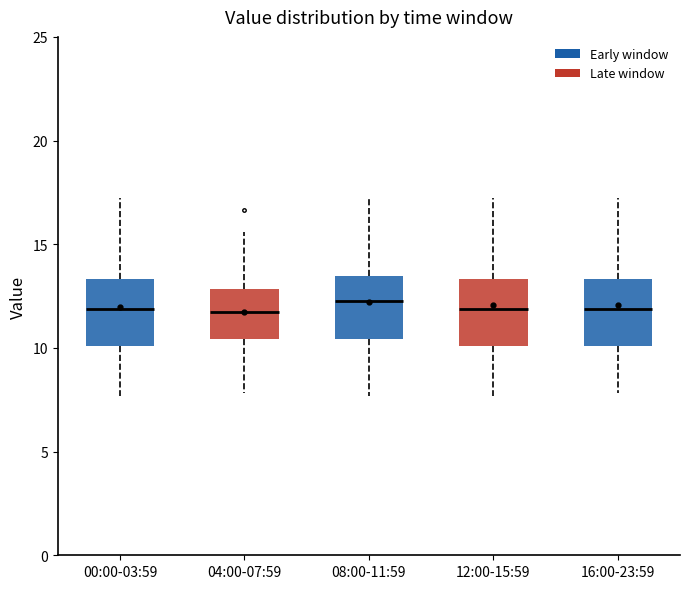

Where is the lower edge of the box for 12:00-15:59 on the y-axis? The values are not printed on the chart, so give them approximately, as read against the axis.

10.0